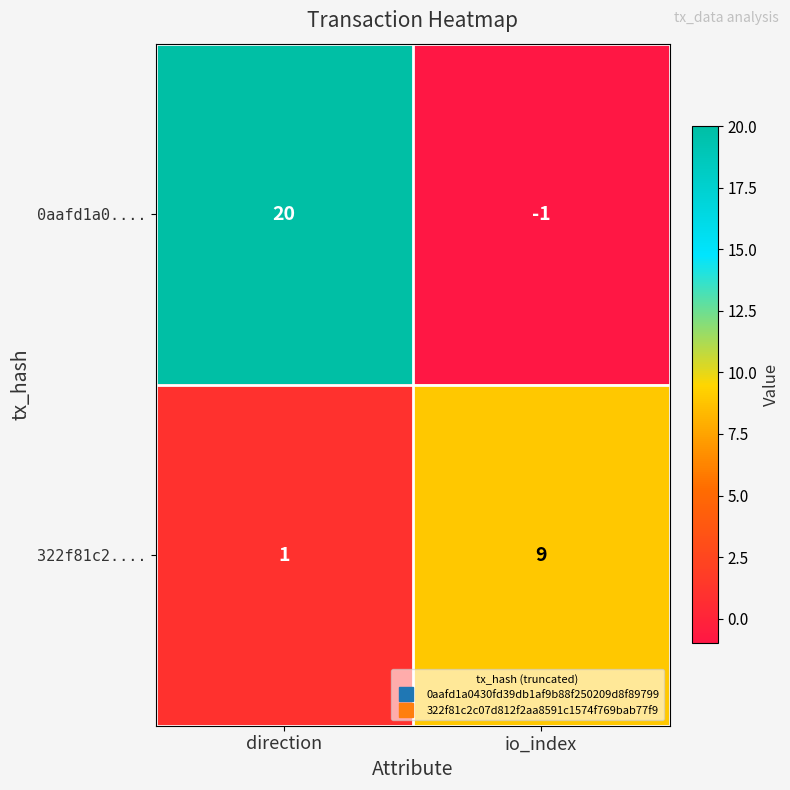

What is the difference between the 0aafd1a0.... values at direction and io_index?

21